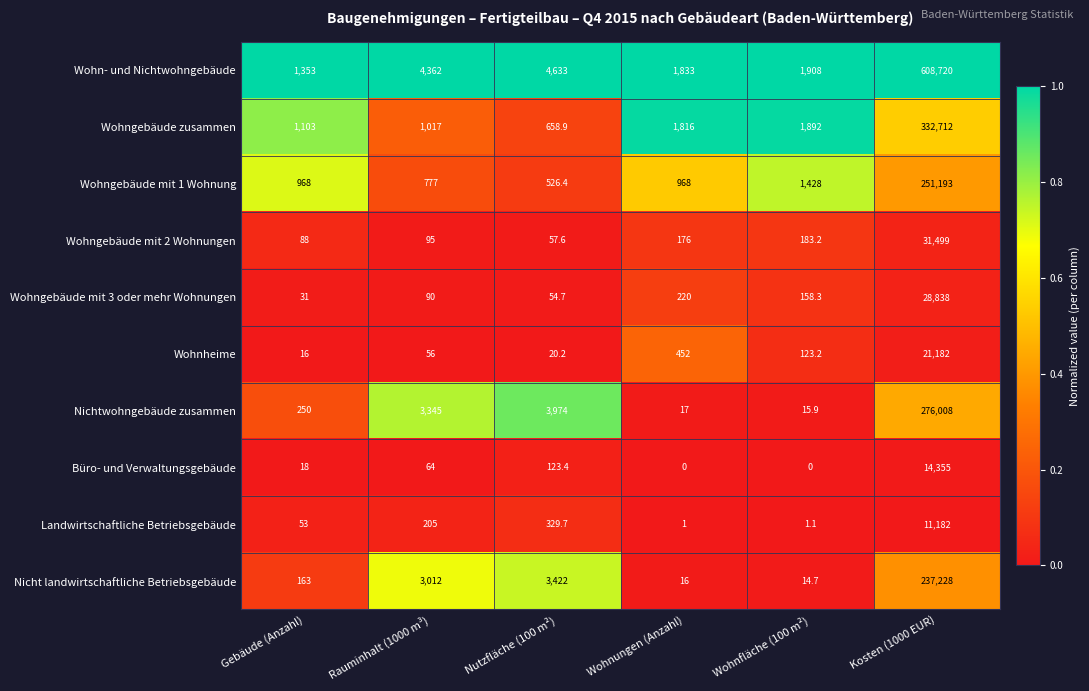

What value does the Wohn- und Nichtwohngebäude series have at Gebäude (Anzahl)?

1353.0